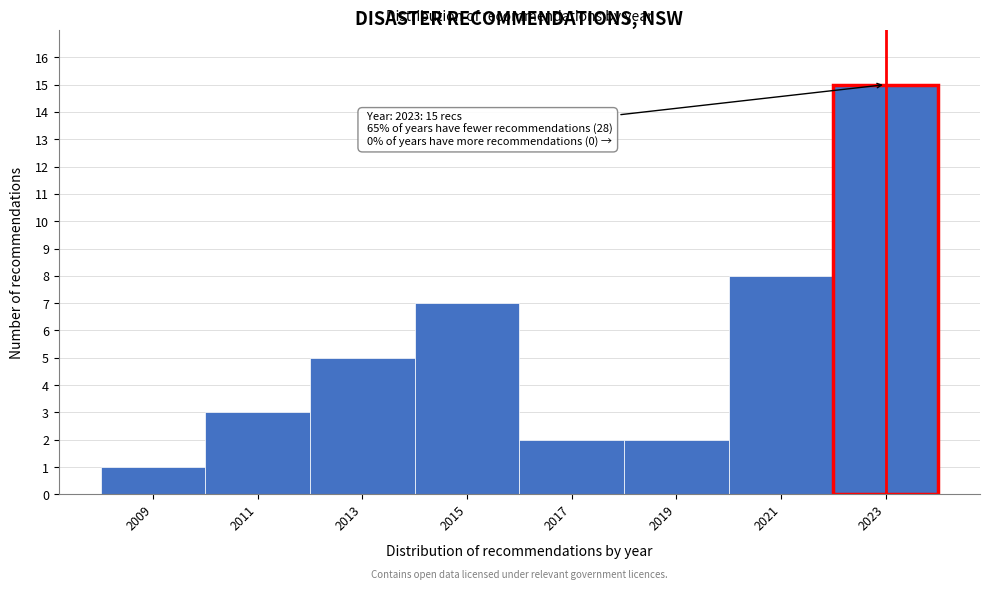

Reading left to right, transcribe all the data shown in this chart.

2009=1	2011=3	2013=5	2015=7	2017=2	2019=2	2021=8	2023=15